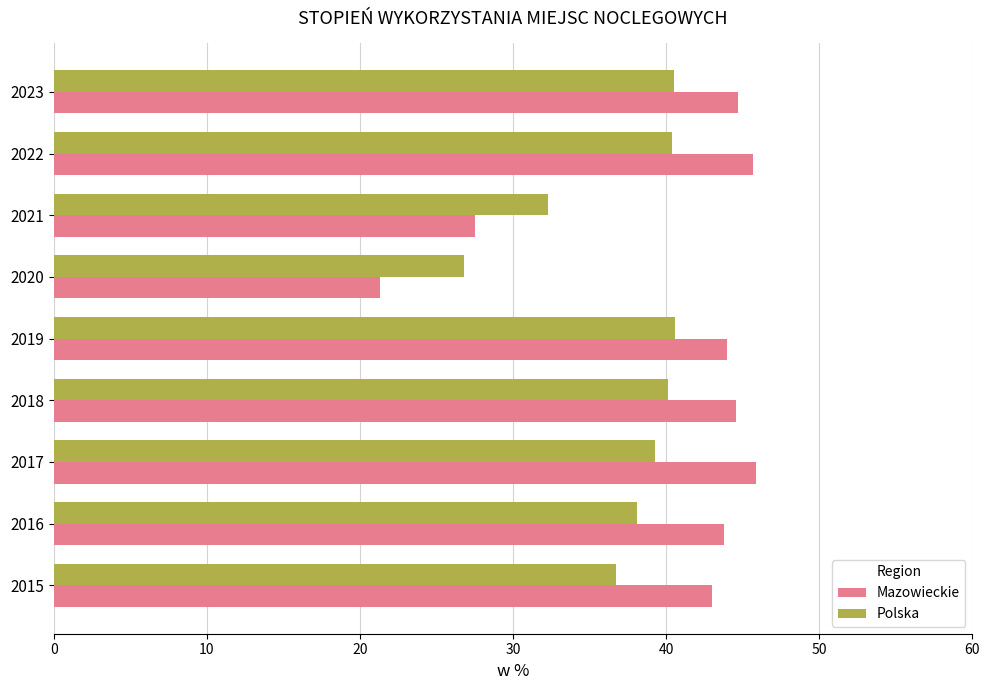

Which series has the widest spread of values?

Mazowieckie